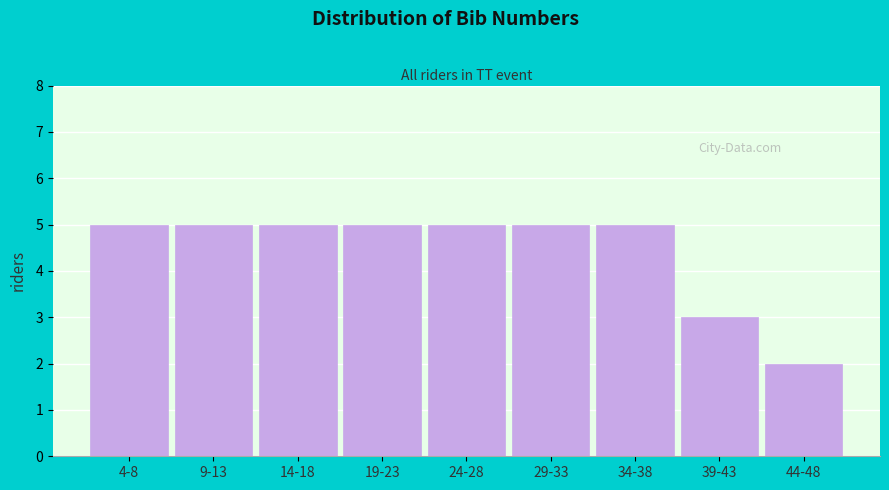

Reading left to right, what are all the values shown in this chart?

5	5	5	5	5	5	5	3	2